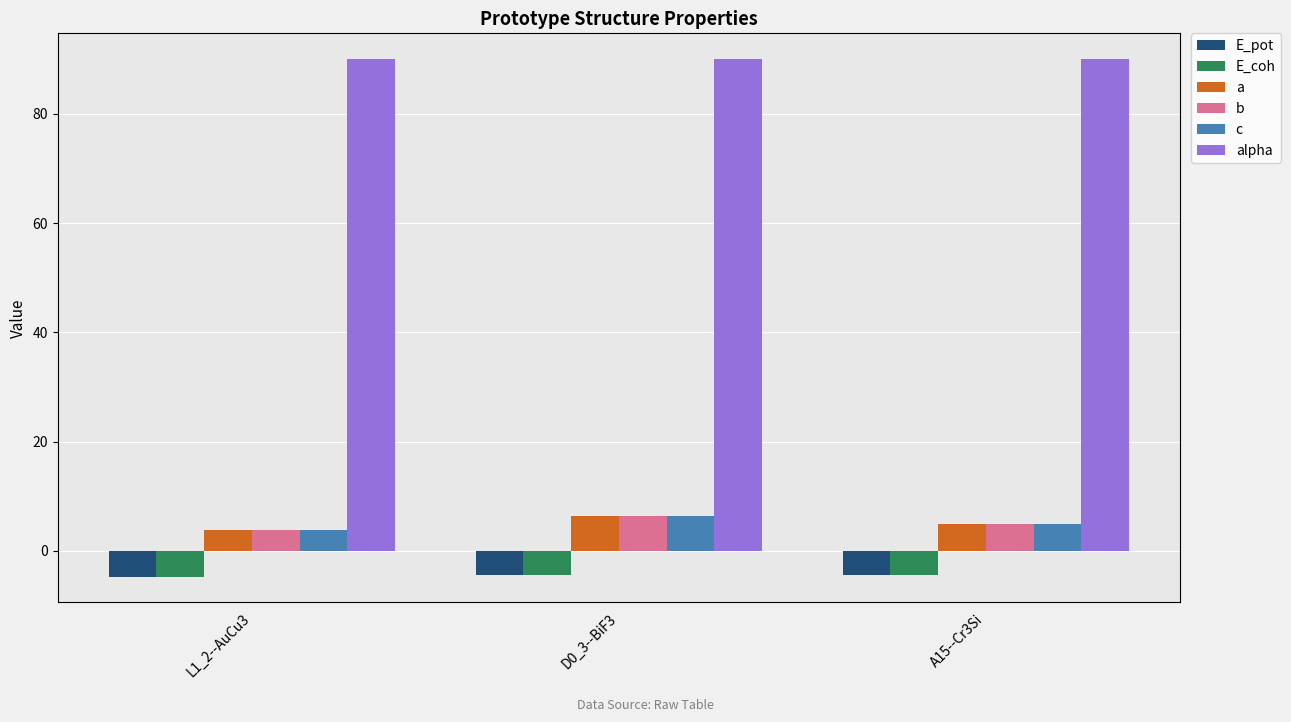

What is the value of the E_coh bar at the 1st from the left?

-4.7